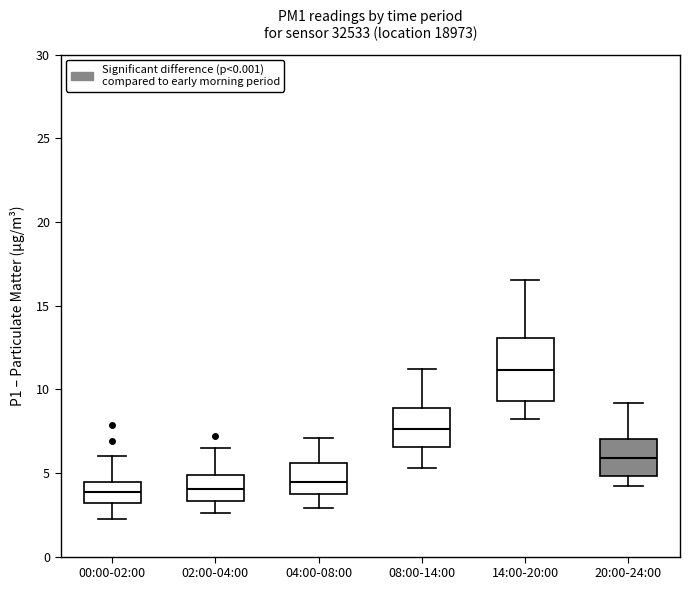

Comparing the boxes themselves (not the whiskers), which one is the tallest?

14:00-20:00